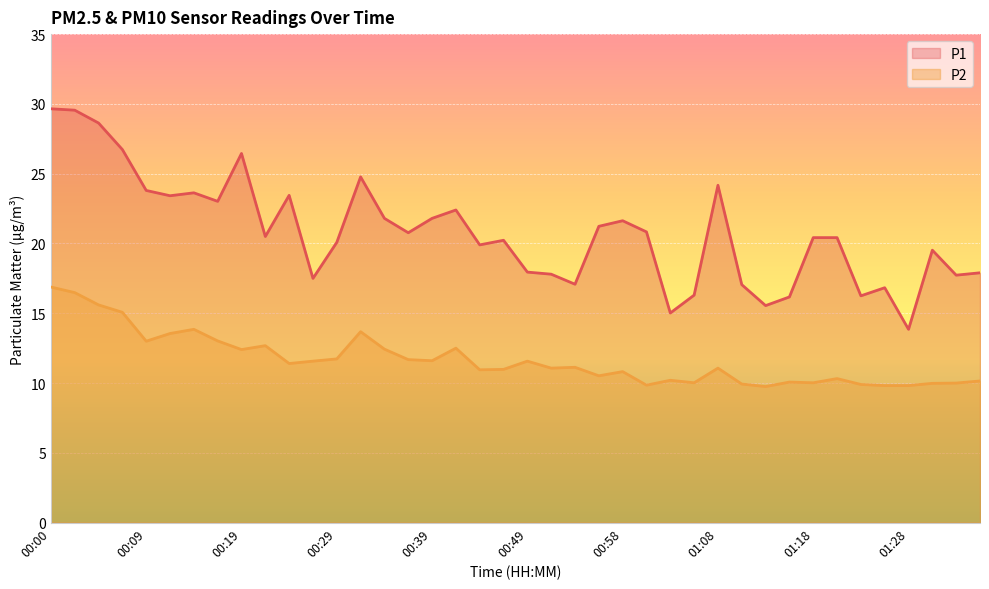

Rank the series at 00:56 from highest to lowest value.

P1, P2